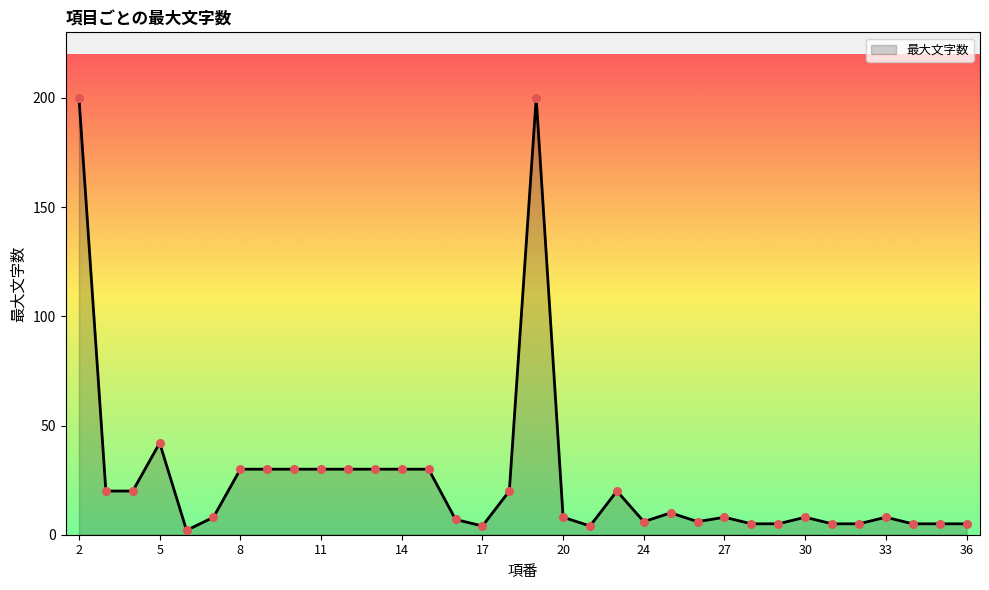

What is the maximum value shown in the chart?

200